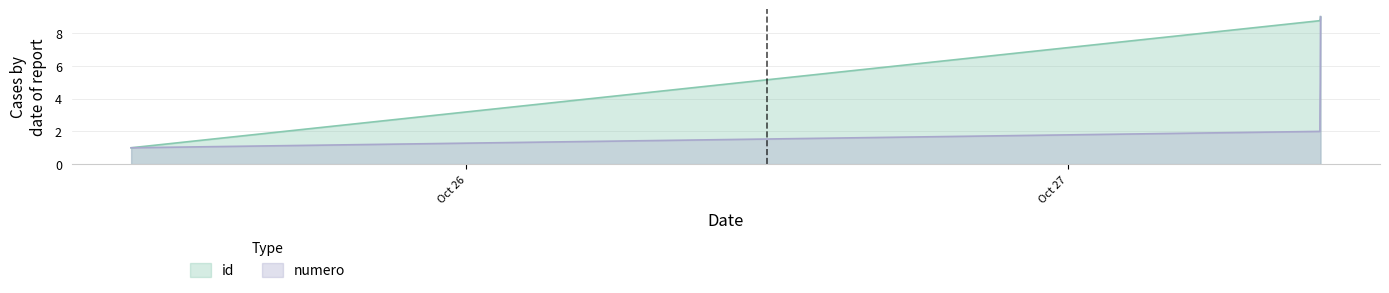

What is the label of the 2nd point from the right?

2022-10-27 10:03:57